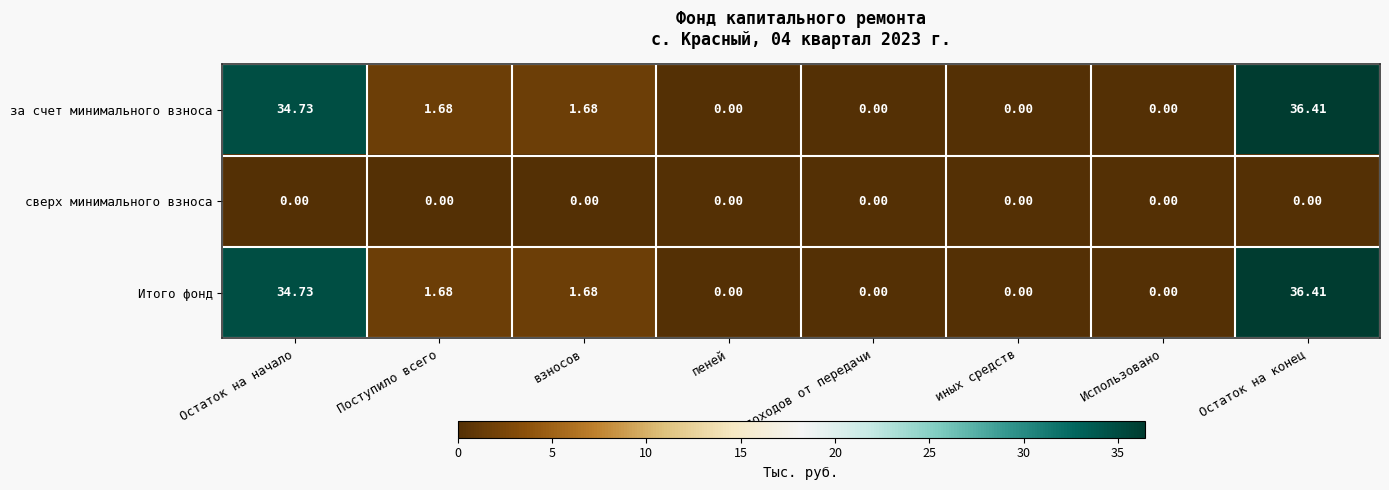

Which category has the highest value in the за счет минимального взноса series?

Остаток на конец